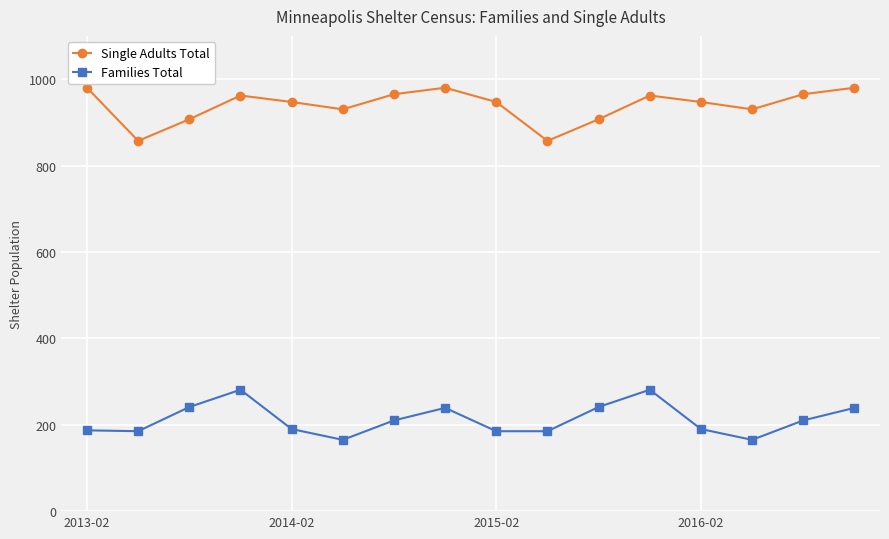

In Single Adults Total, how many points are lower than both neighbors (excluding endpoints)?

4